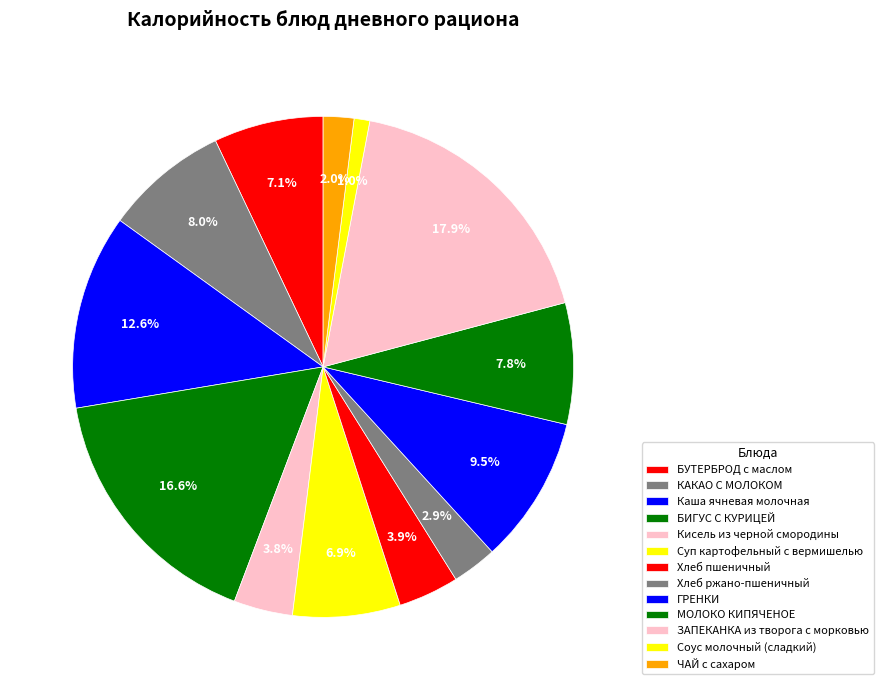

To the nearest percent, what is the difference between the largest and smallest slice percentages?

17%